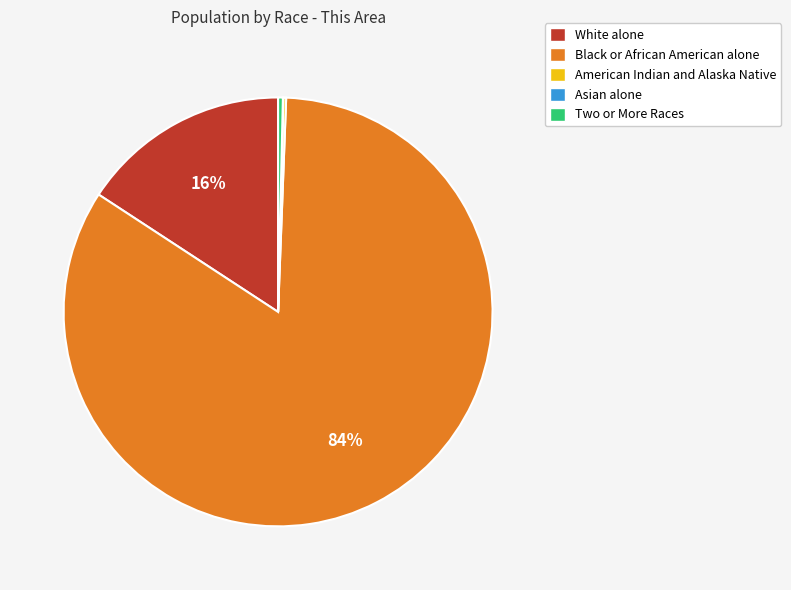

The White alone slice represents 16% of the pie. True or false?

True